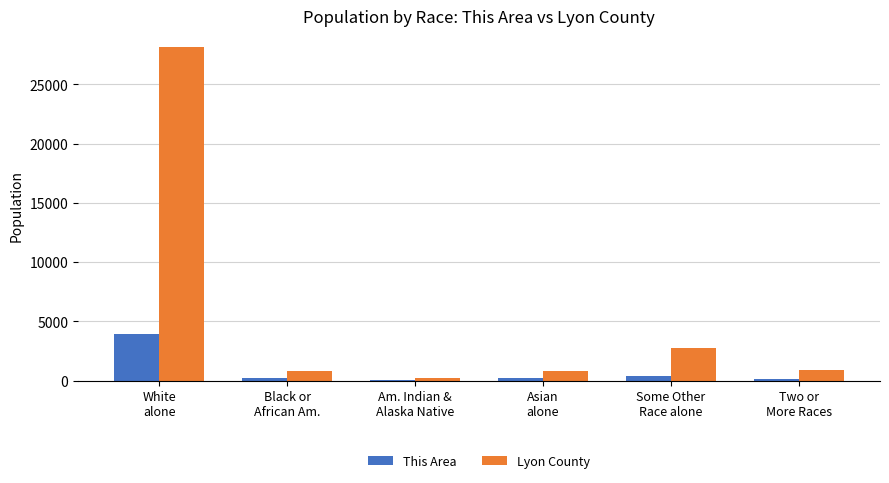

At which label does Lyon County first exceed 911?

White
alone